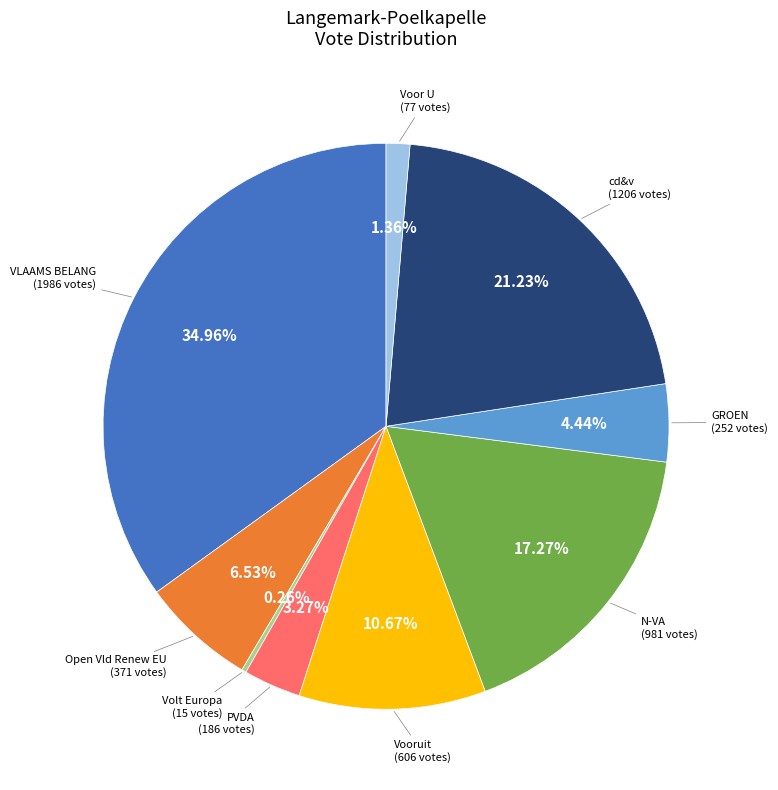

What percentage is the N-VA slice, to the nearest percent?

17%